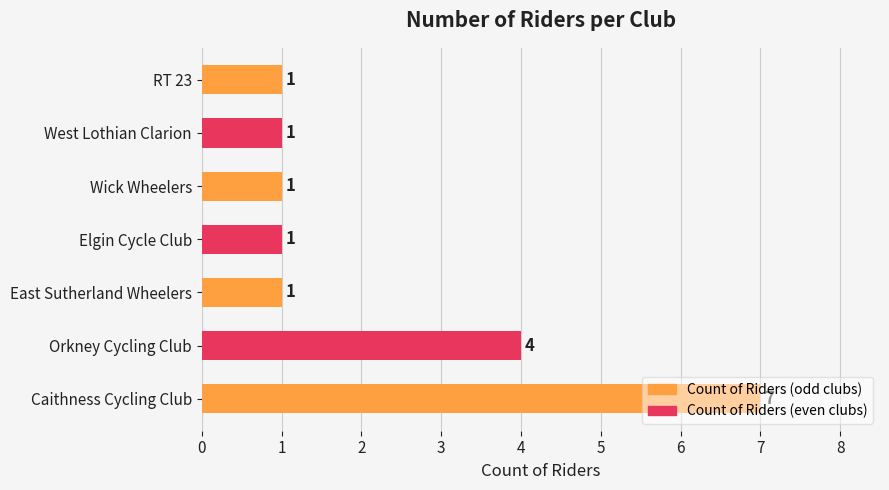

How many values are between 1 and 4?

6